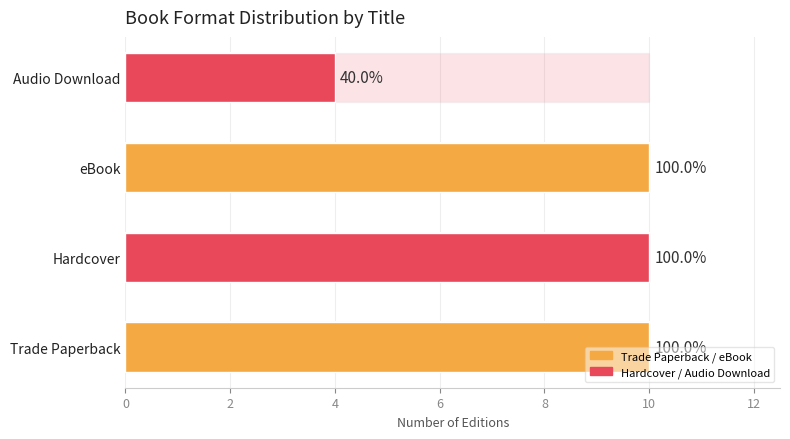

Reading left to right, what are all the values shown in this chart?

0=10	2=10	4=10	6=4